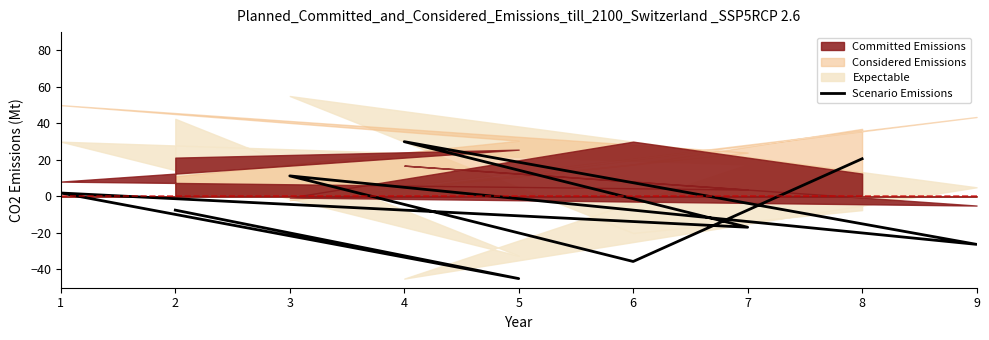

True or false: the data has more than 0 interior local peaks.

True